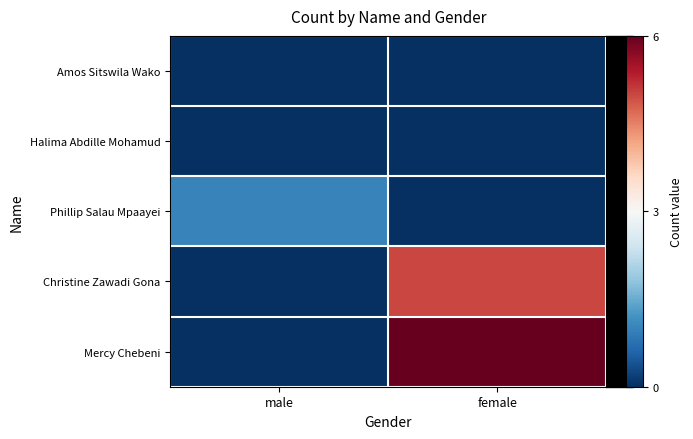

What is the total value across all series at male?

1